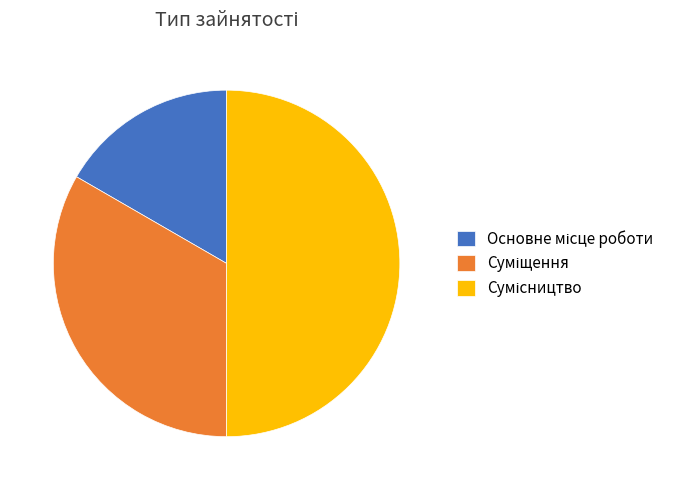

How many segments does this pie chart have?

3